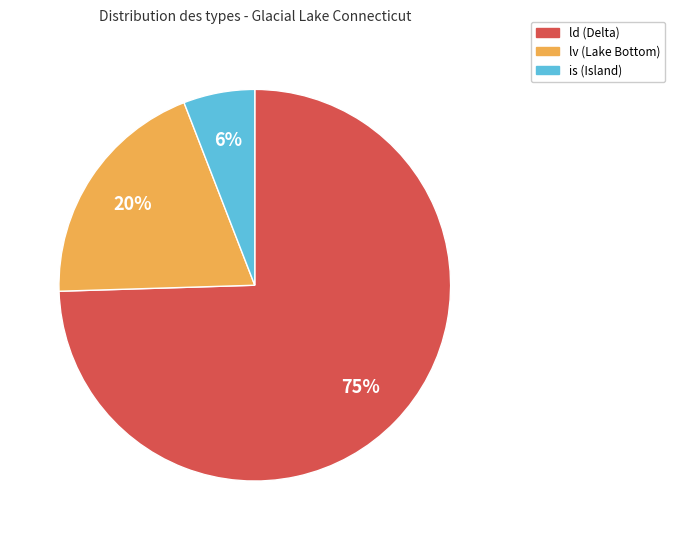

Count the number of slices in the pie.

3